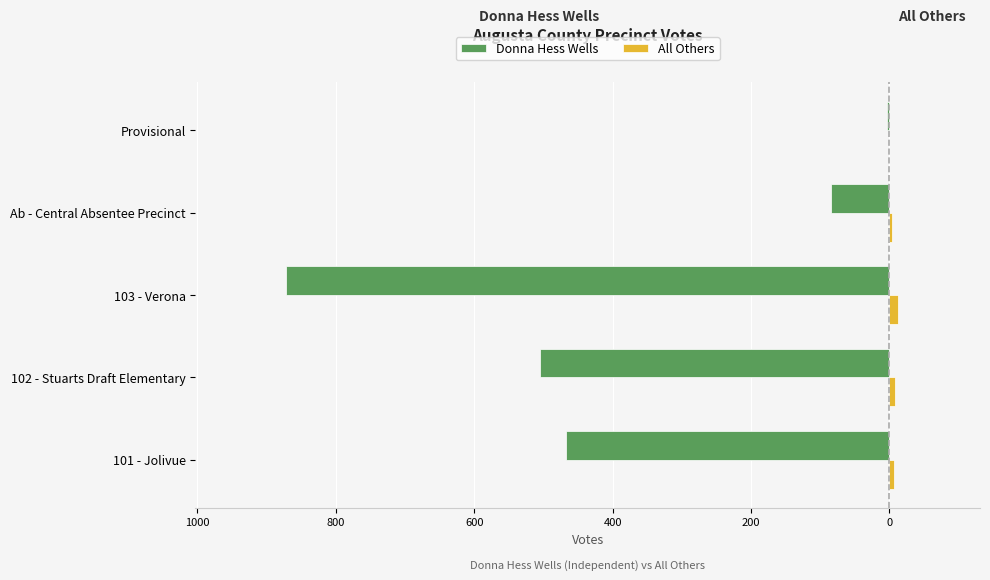

What are all the series names shown in the legend?

Donna Hess Wells, All Others